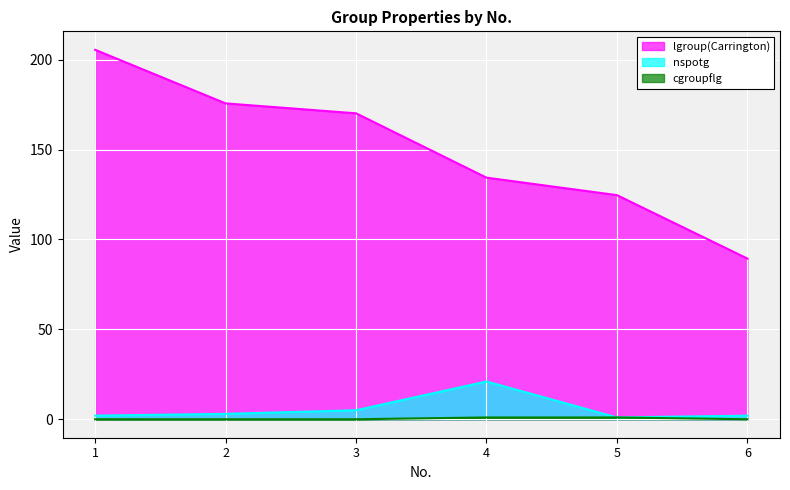

Does the chart display data point markers on the line(s)?

No